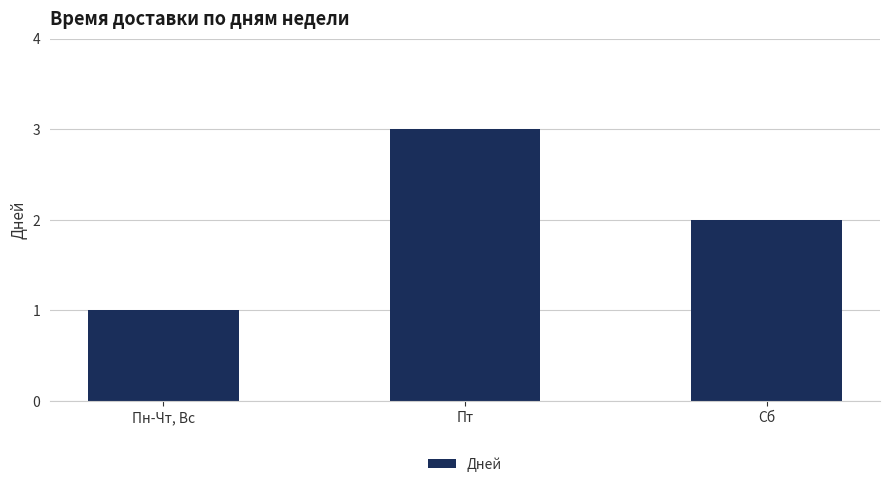

What is the label of the 3rd bar from the right?

Пн-Чт, Вс